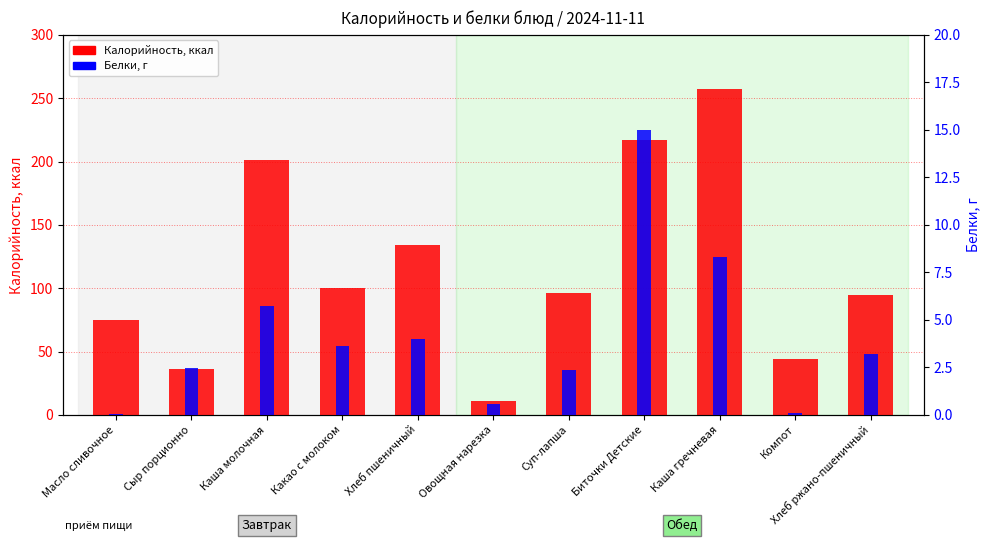

What is the greatest value displayed?

257.6